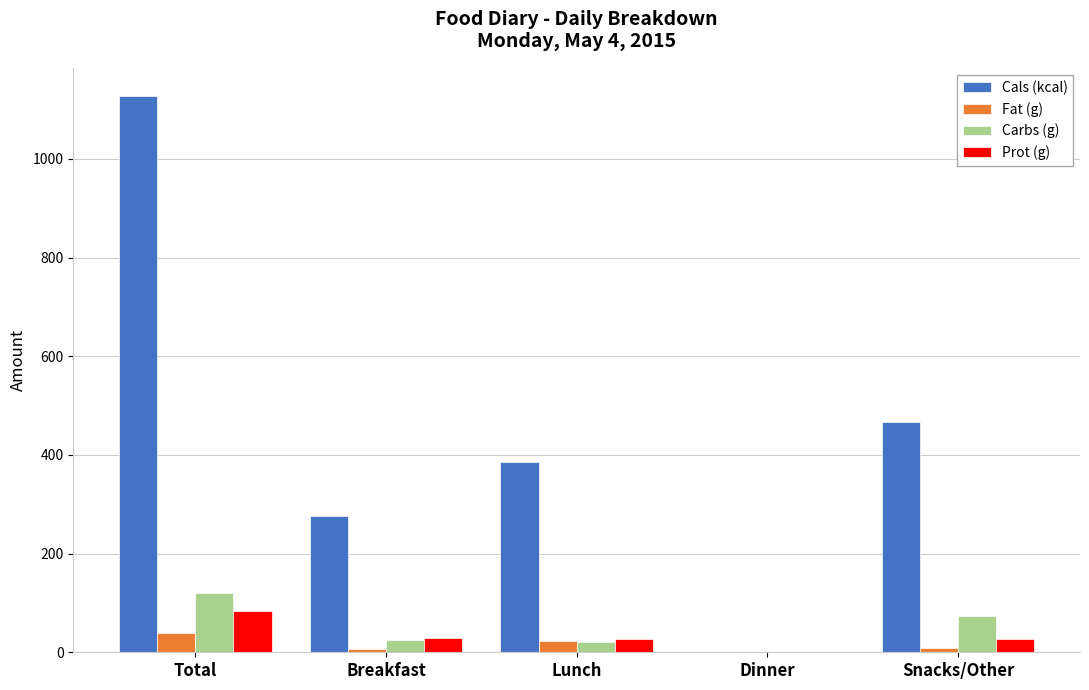

Is it true that Cals (kcal) equals 700.3 at Total?

False